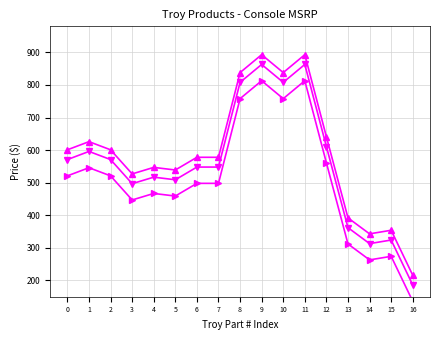

At 2, list the series in order from largest to smallest.

MSRP, MSRP (adj), MSRP (base)